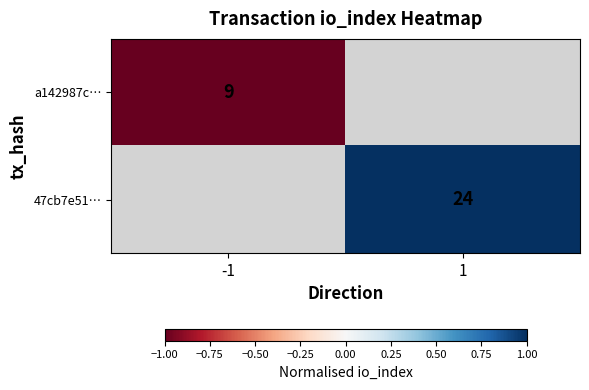

Count the number of categories in the chart.

2